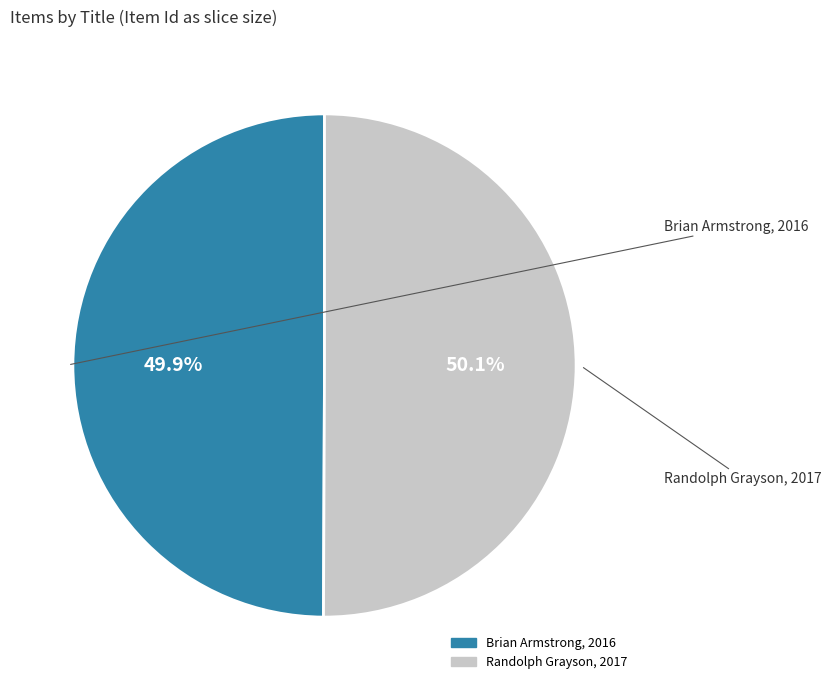

Does any single category account for the majority?

Yes